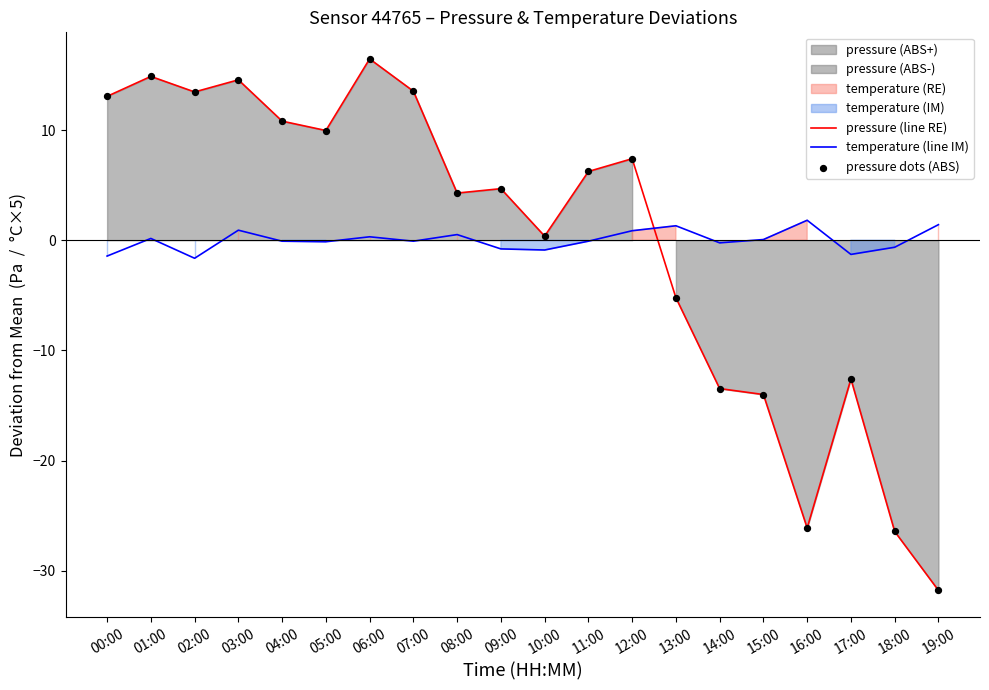

At which category is the sum across all series the highest?

06:00